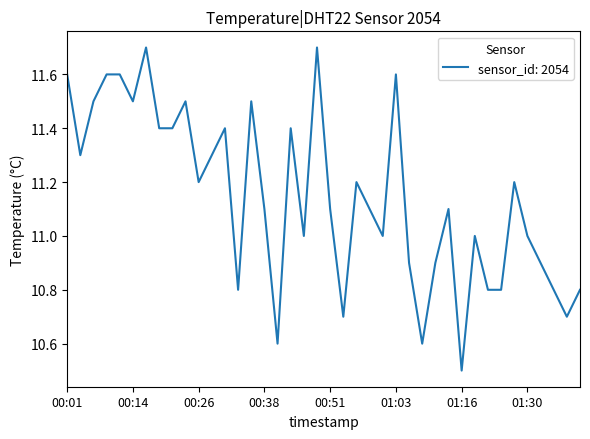

How many lines are shown in the chart?

1